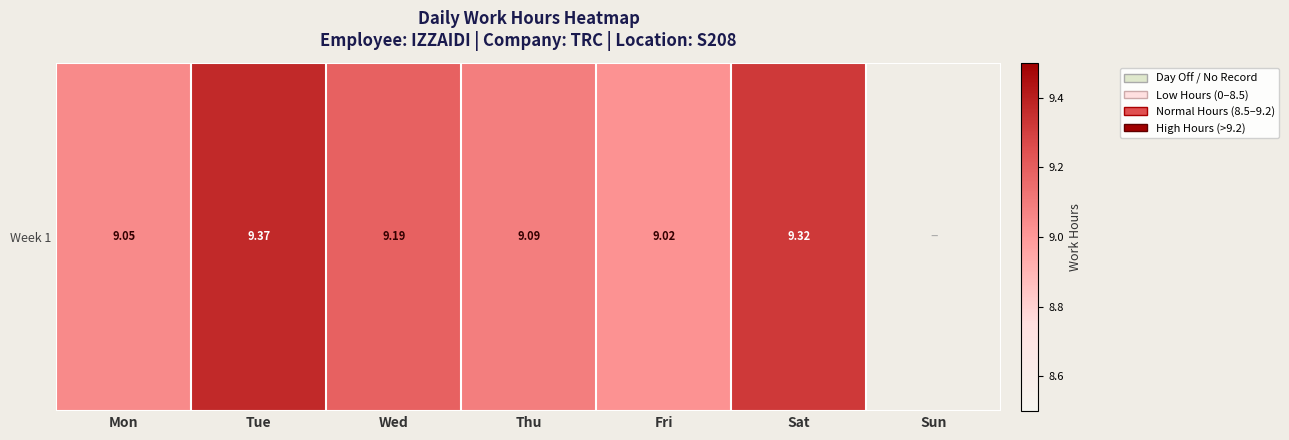

How many positive values are there?

6